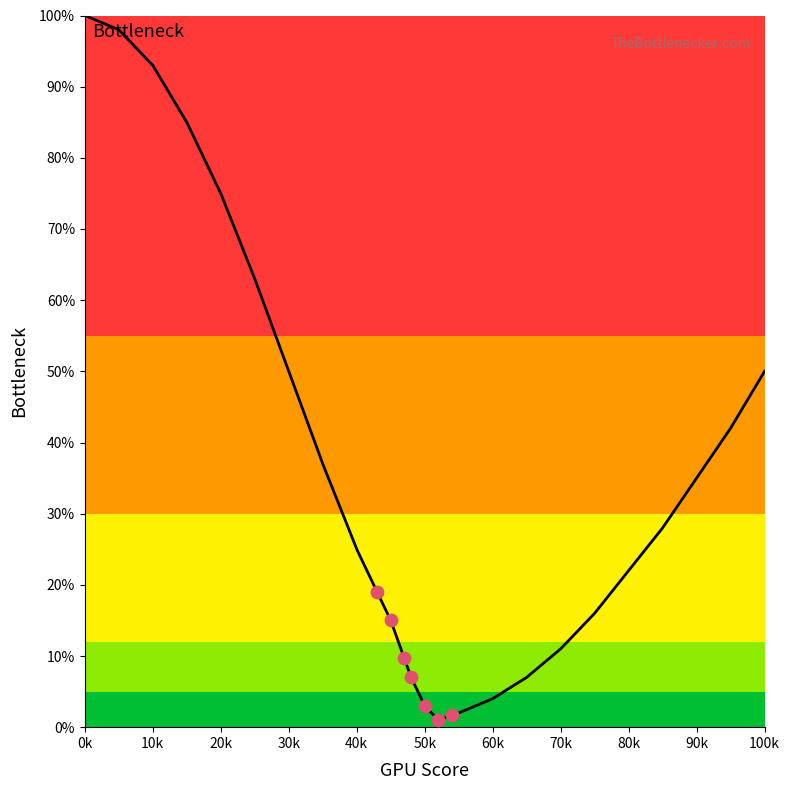

Which has a higher value, 55 or 70?

70